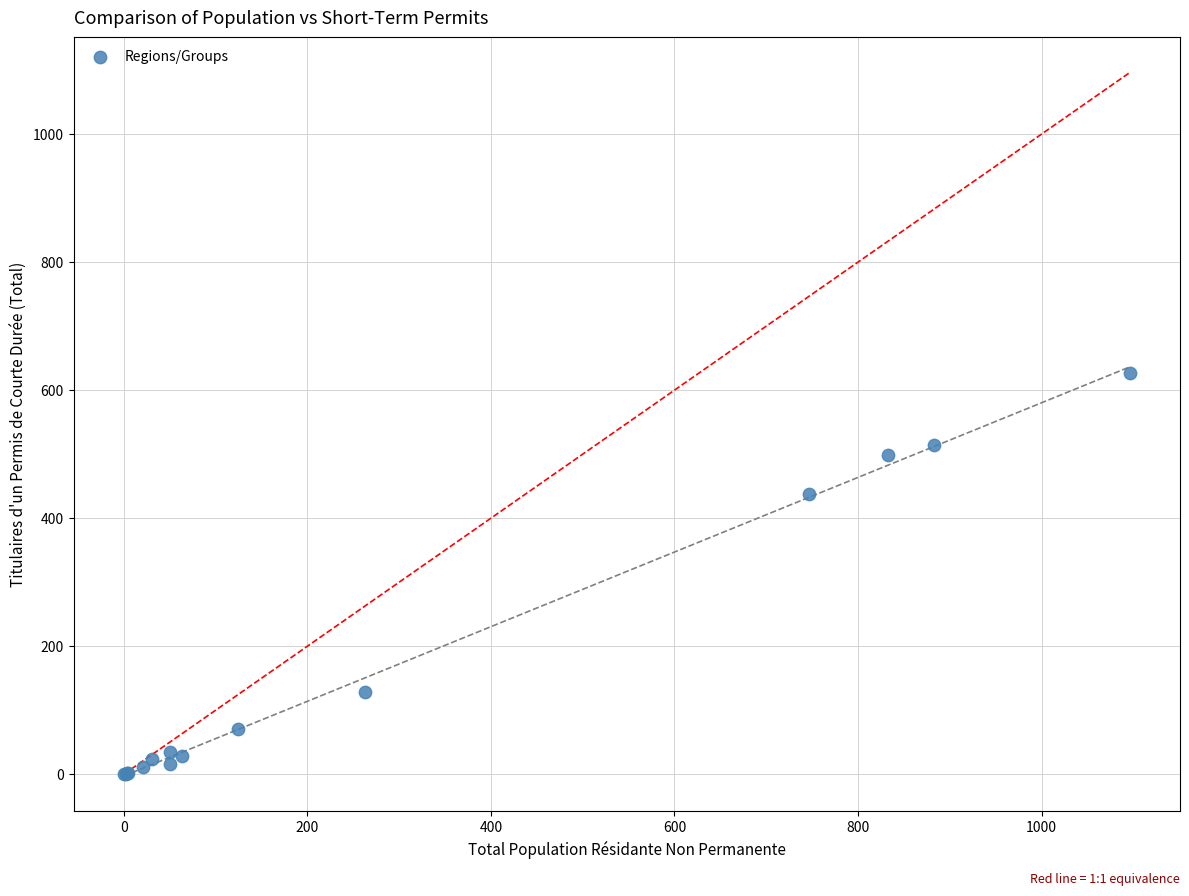

What Y value in the scatter plot is closest to 313?

437